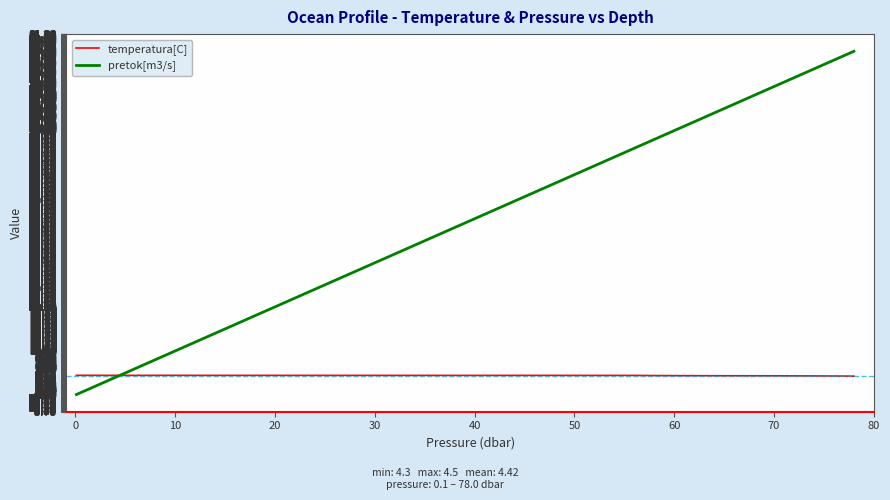

At 31, list the series in order from smallest to largest.

temperatura[C], pretok[m3/s]